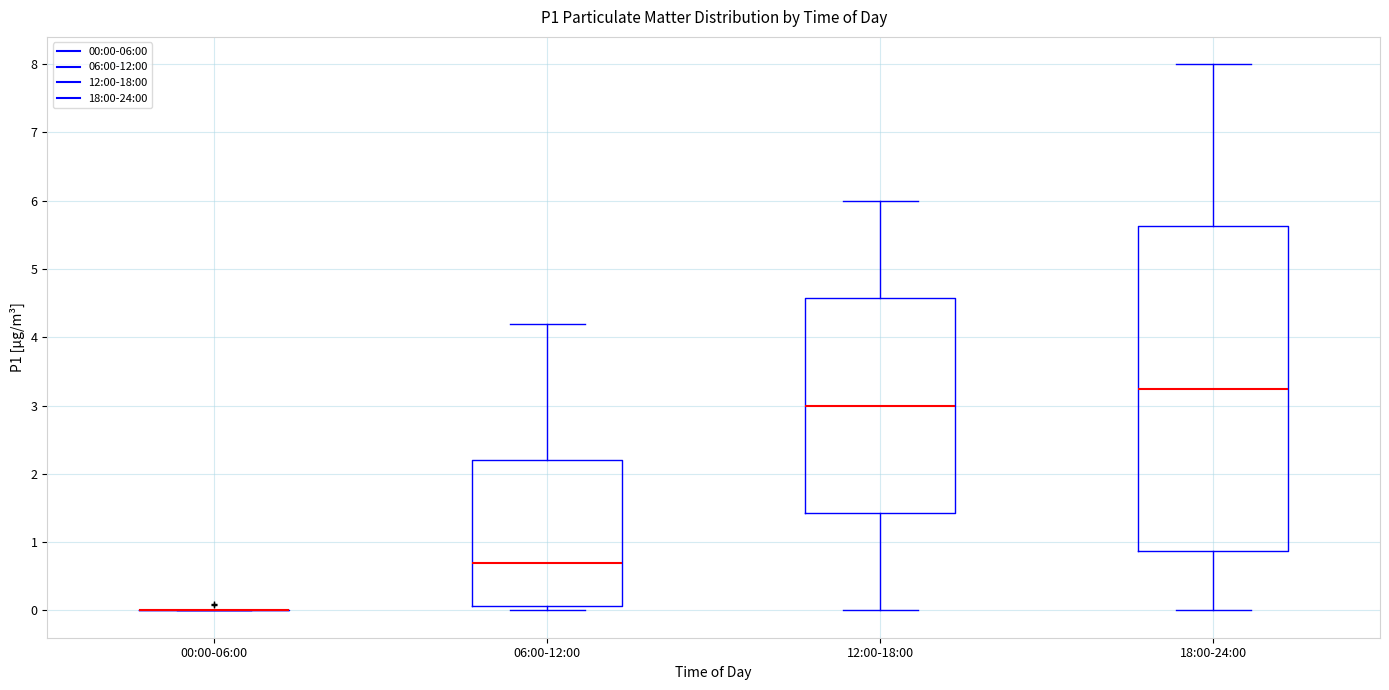

Comparing the boxes themselves (not the whiskers), which one is the tallest?

18:00-24:00